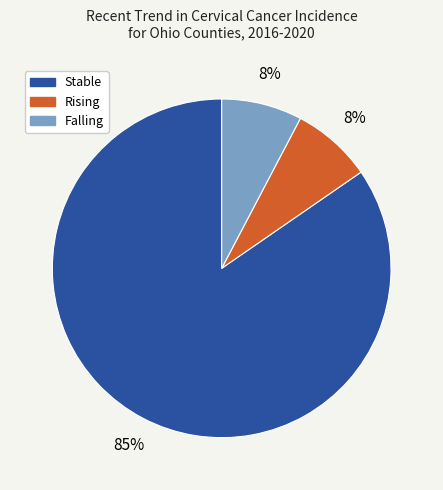

To the nearest percent, what is the average slice percentage?

33%